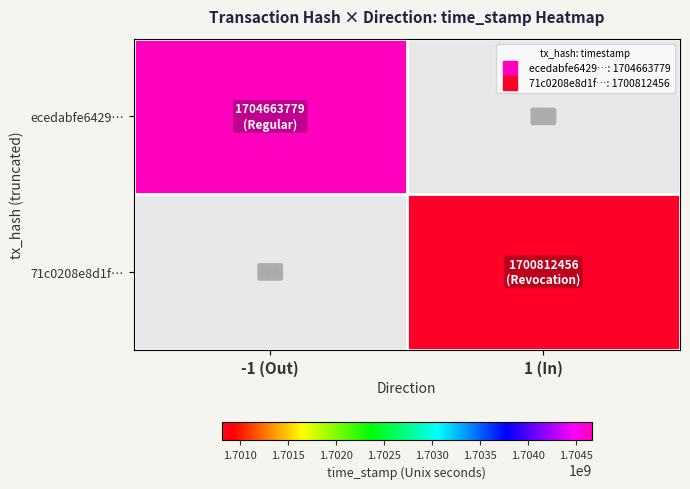

At which label does ecedabfe6429… reach its minimum?

-1 (Out)